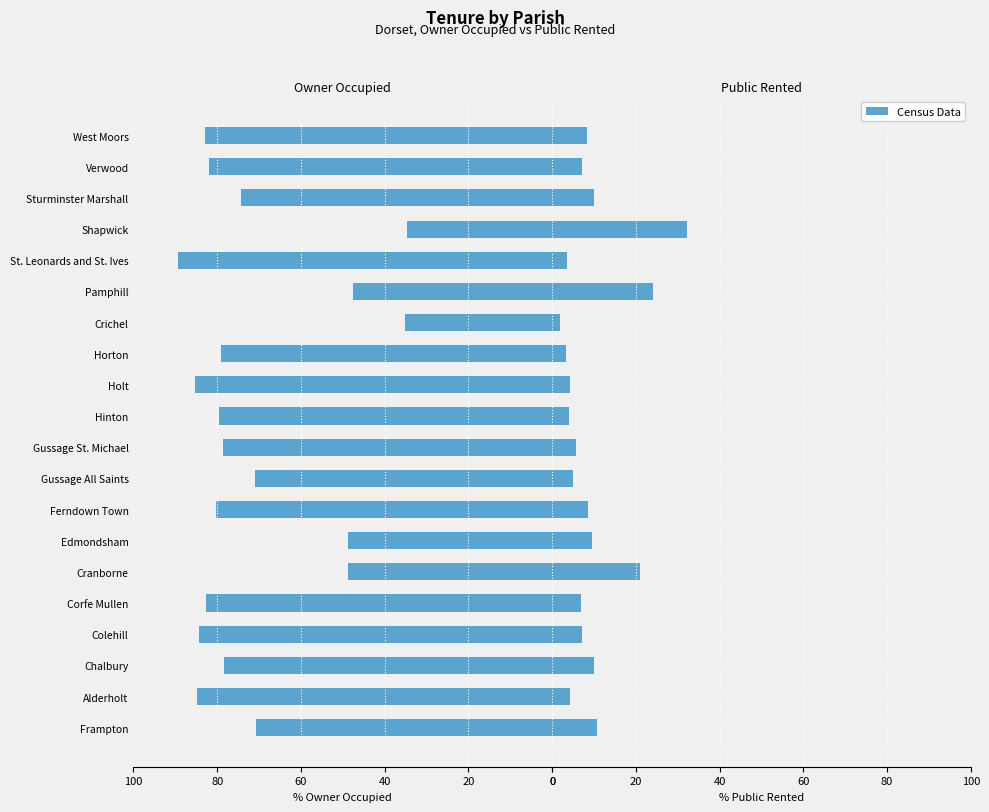

Which series has the largest total across all categories?

Owner Occupied